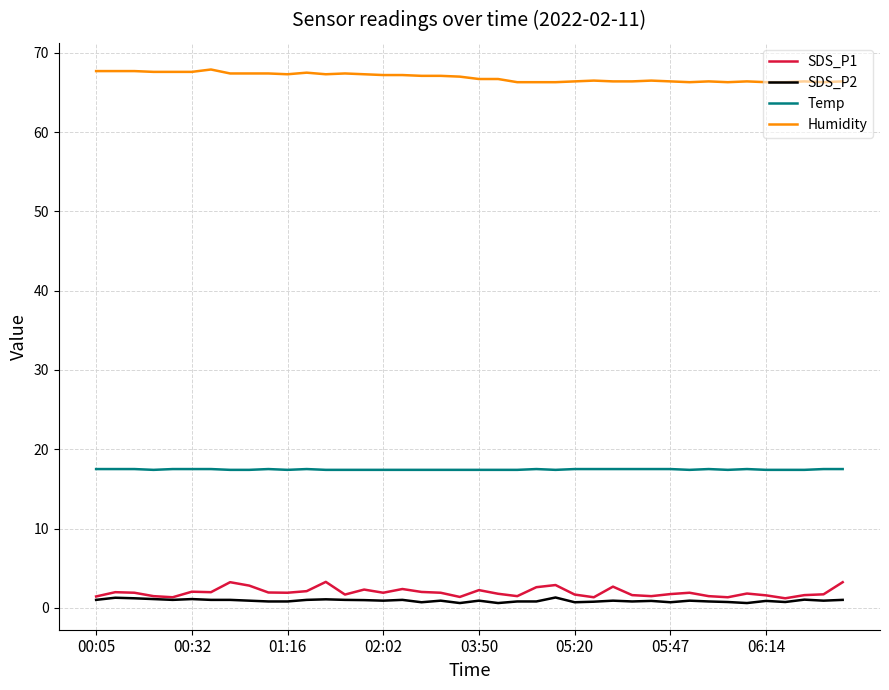

True or false: SDS_P2 and Temp cross at least once.

False